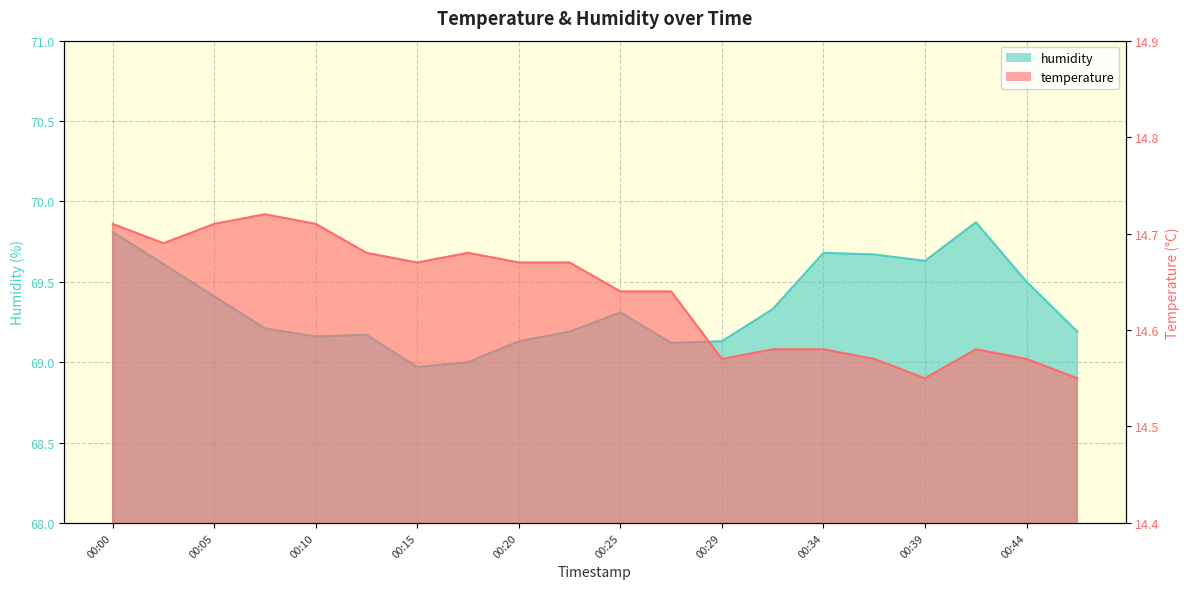

Reading left to right, extract all data points from this chart.

temperature: 00:00=14.7	00:03=14.7	00:05=14.7	00:08=14.7	00:10=14.7	00:12=14.7	00:15=14.7	00:17=14.7	00:20=14.7	00:22=14.7	00:25=14.6	00:27=14.6	00:29=14.6	00:32=14.6	00:34=14.6	00:37=14.6	00:39=14.6	00:42=14.6	00:44=14.6	00:47=14.6
humidity: 00:00=69.8	00:03=69.6	00:05=69.4	00:08=69.2	00:10=69.2	00:12=69.2	00:15=69.0	00:17=69.0	00:20=69.1	00:22=69.2	00:25=69.3	00:27=69.1	00:29=69.1	00:32=69.3	00:34=69.7	00:37=69.7	00:39=69.6	00:42=69.9	00:44=69.5	00:47=69.2